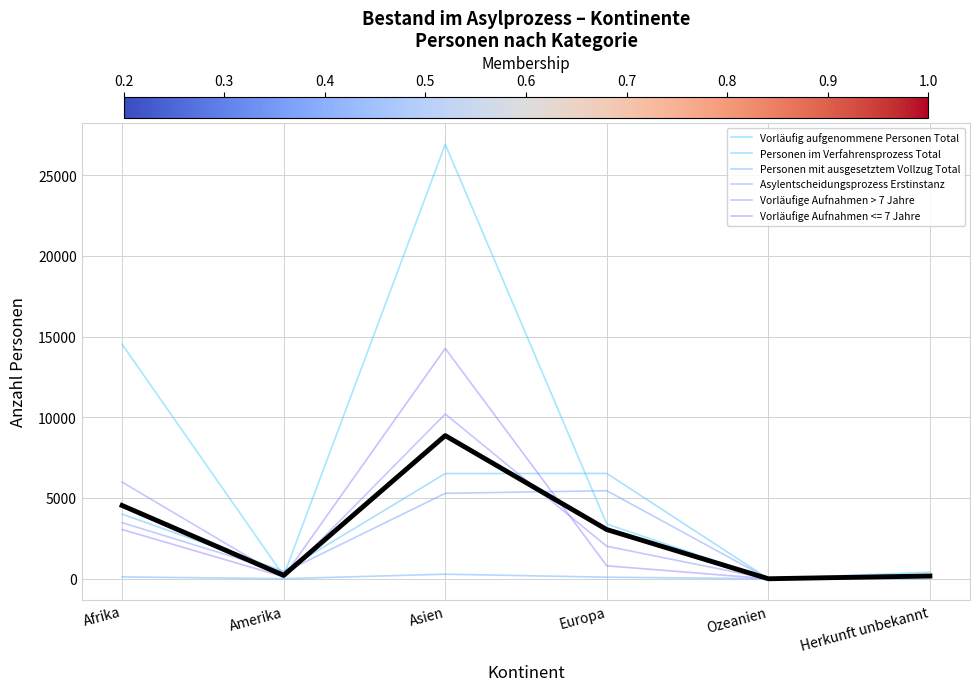

In Asylentscheidungsprozess Erstinstanz, how many points are lower than both neighbors (excluding endpoints)?

2